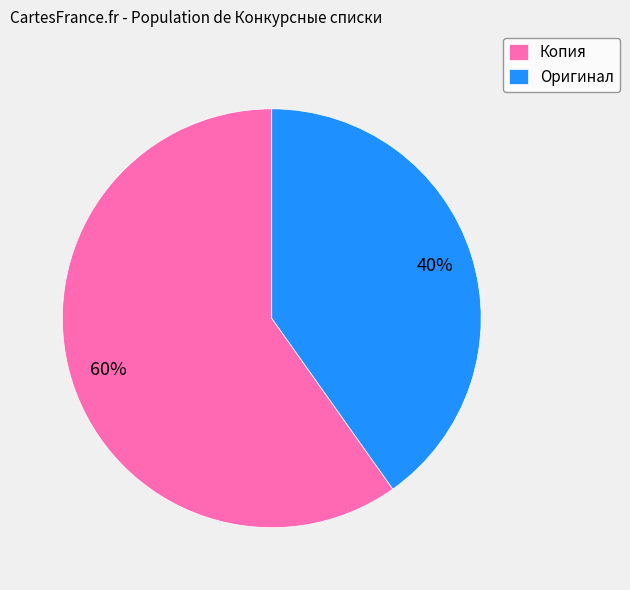

Combined, do Копия and Оригинал account for over 50%?

Yes